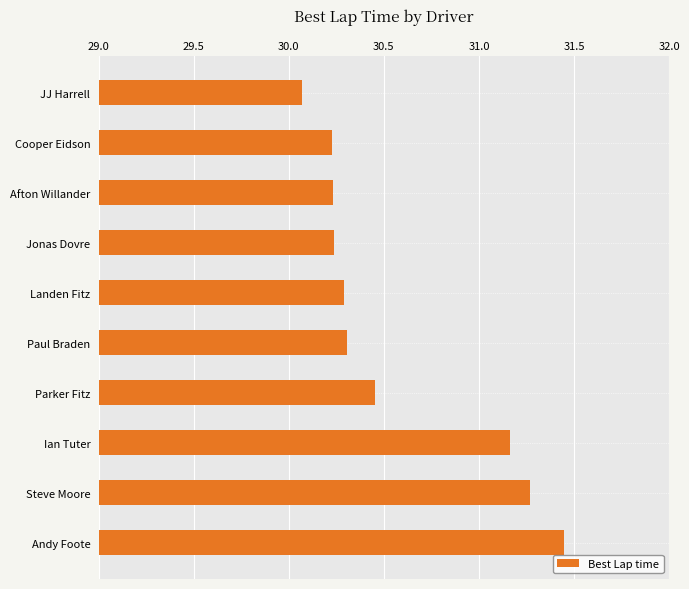

What is the change in value from Landen Fitz to Steve Moore?

+1.0